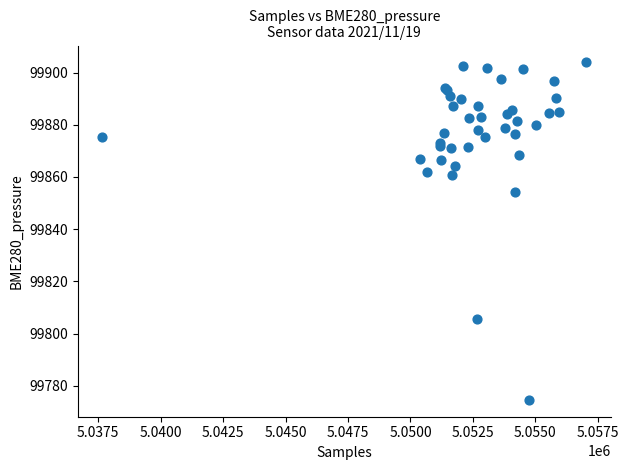

What Y value in the scatter plot is closest to 99839?

99854.4